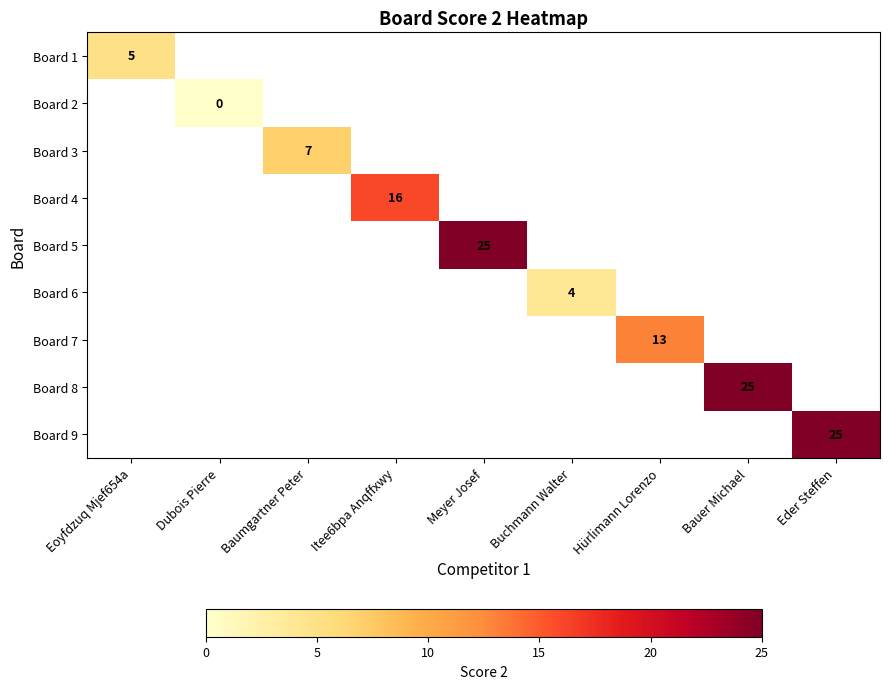

At which category does the chart reach its peak across all series?

Meyer Josef